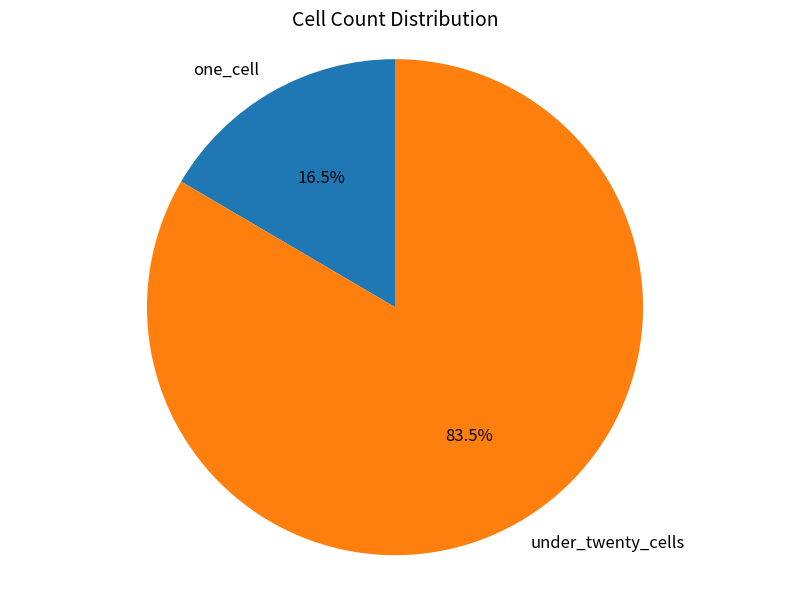

To the nearest percent, what is the difference between the largest and smallest slice percentages?

67%